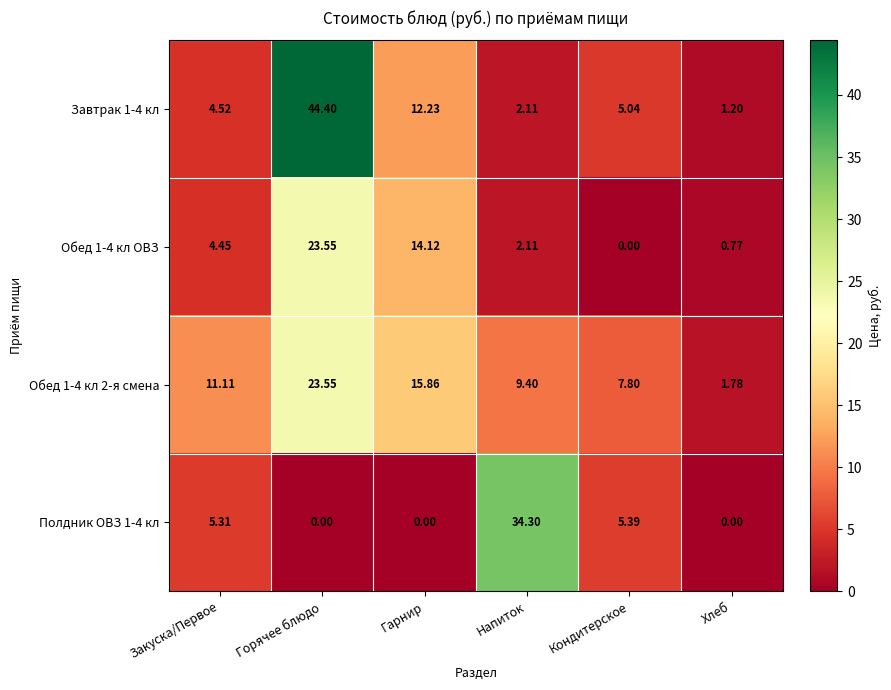

At which label does Обед 1-4 кл 2-я смена reach its peak?

Горячее блюдо